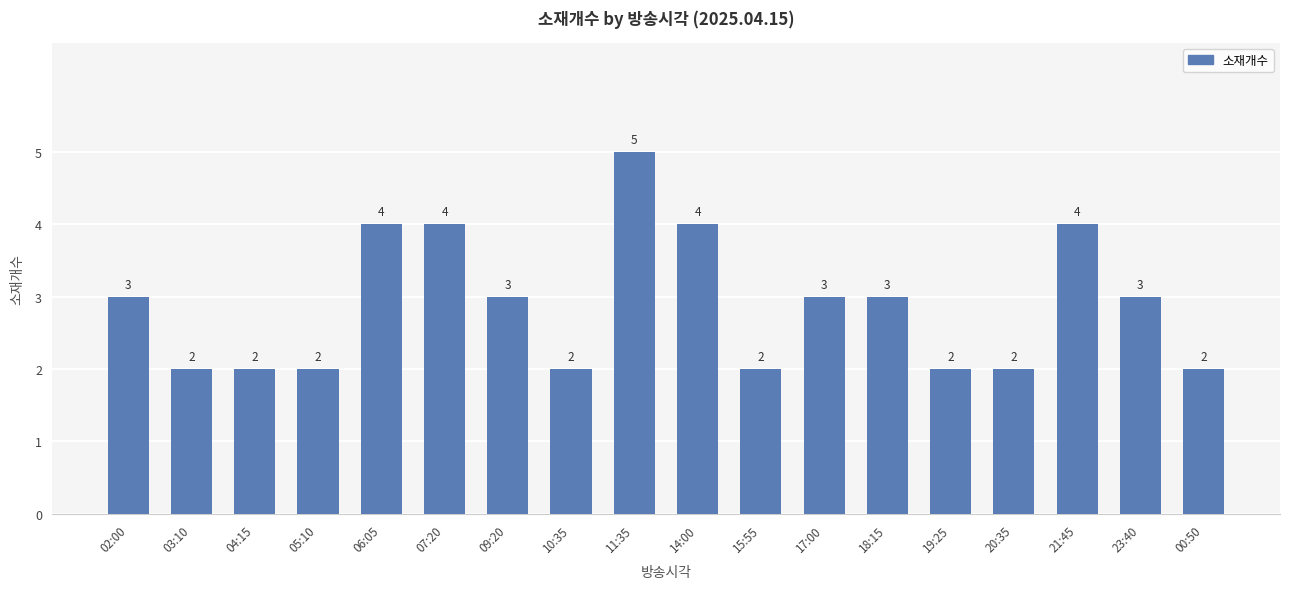

The value at 03:10 is 1. True or false?

False